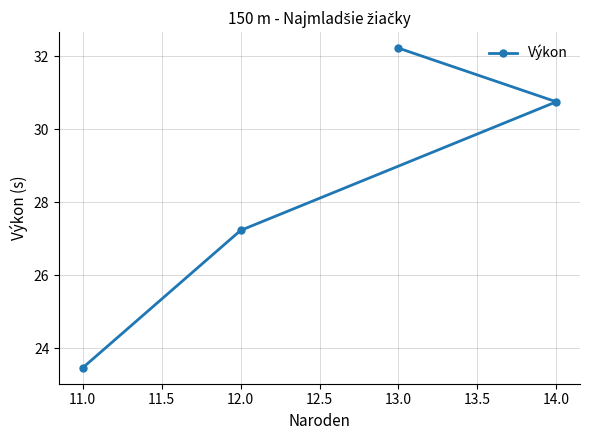

Reading right to left, extract all data points from this chart.

14.0=30.8	13.0=32.2	12.0=27.2	11.0=23.5